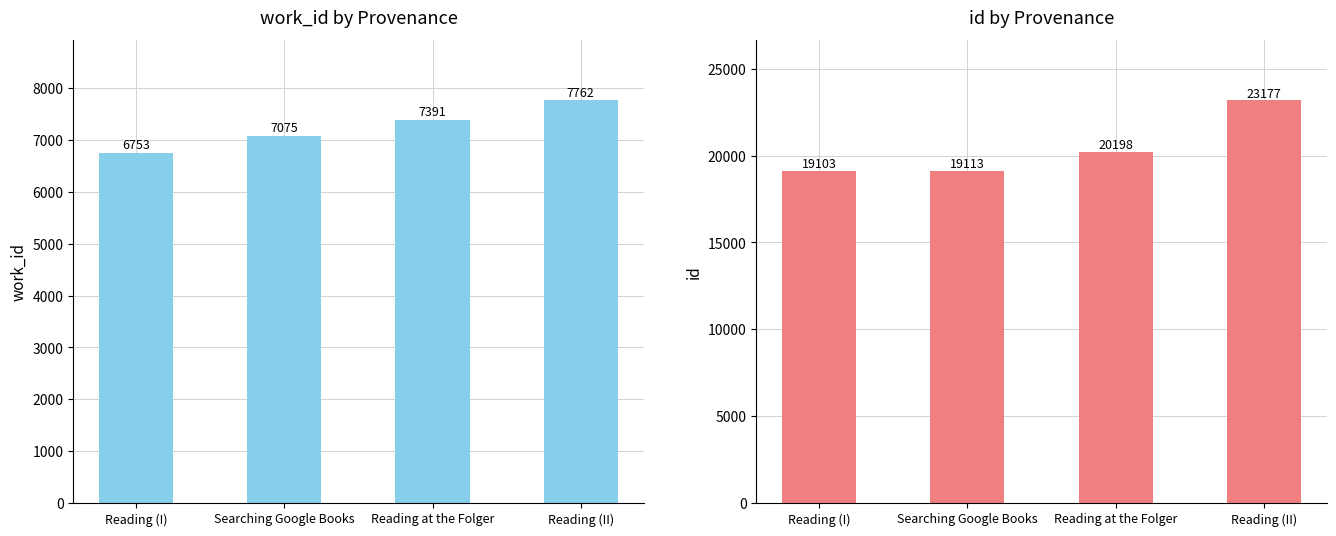

Which category has the highest value in the id series?

Reading (II)